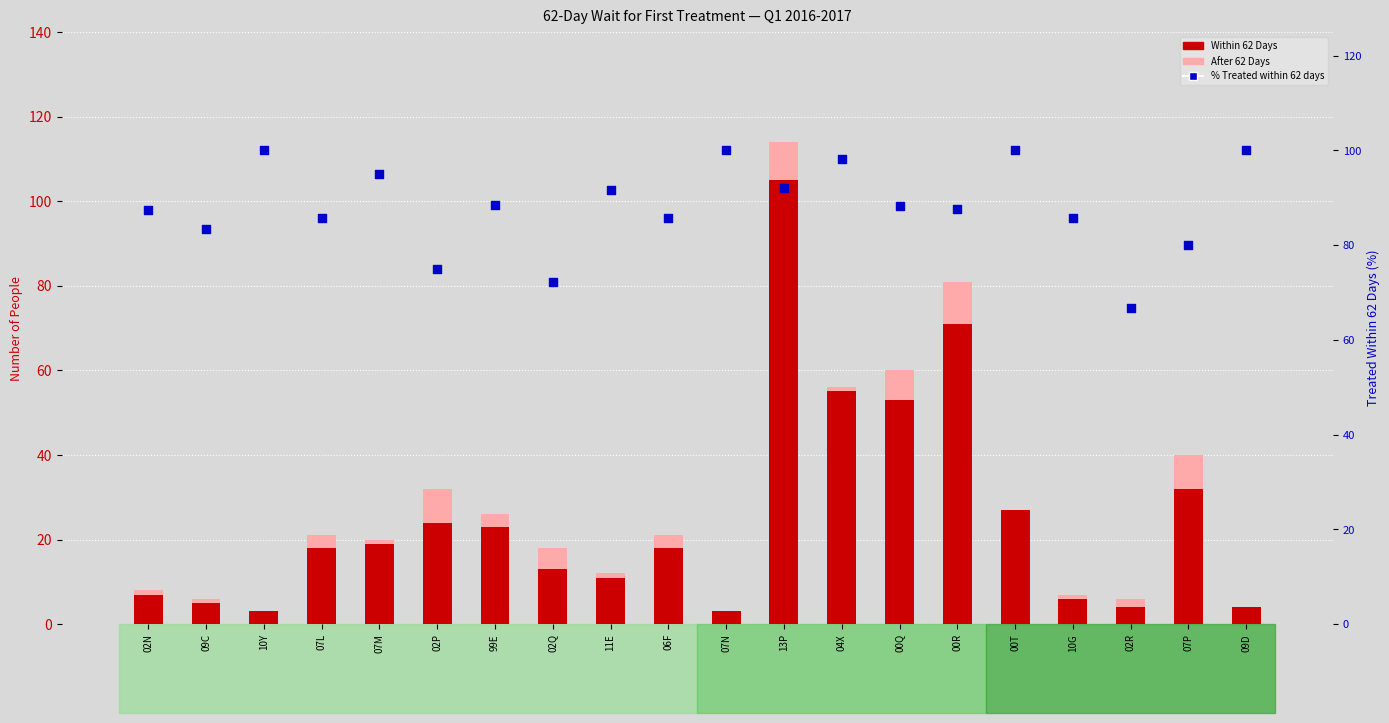

Which series has the largest total across all categories?

% Treated within 62 days